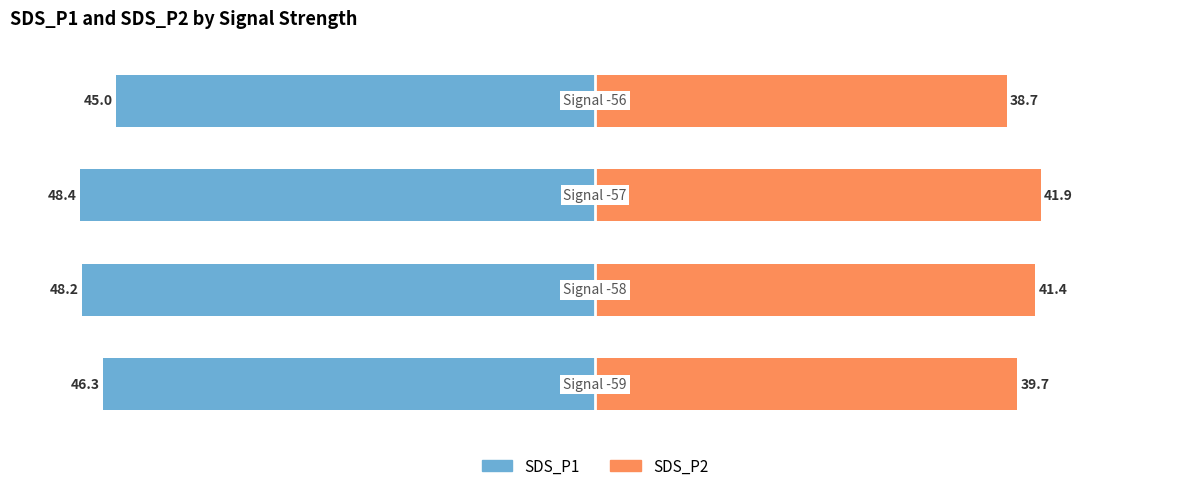

Reading right to left, transcribe all the data shown in this chart.

SDS_P1: 3=-45.0	2=-48.4	1=-48.2	0=-46.3
SDS_P2: 3=38.7	2=41.9	1=41.4	0=39.7